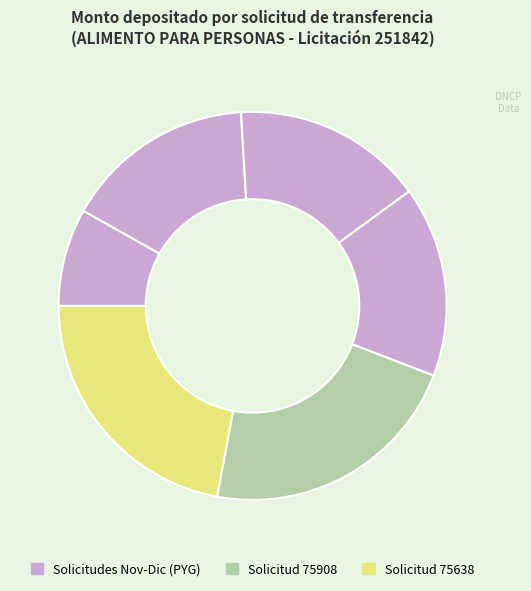

How many slices are in this pie chart?

6